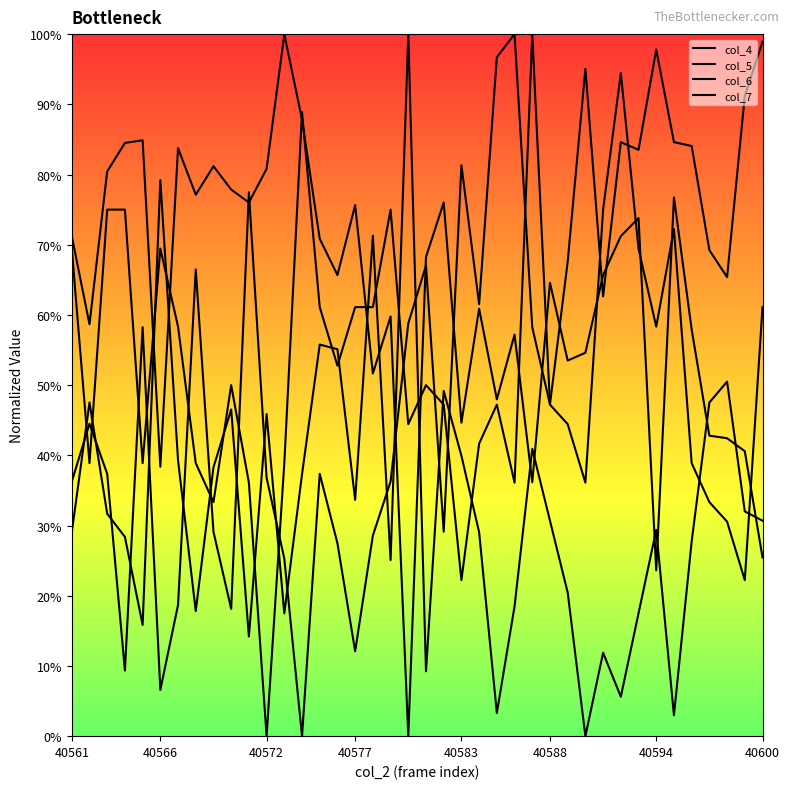

Does the chart have visible grid lines?

No